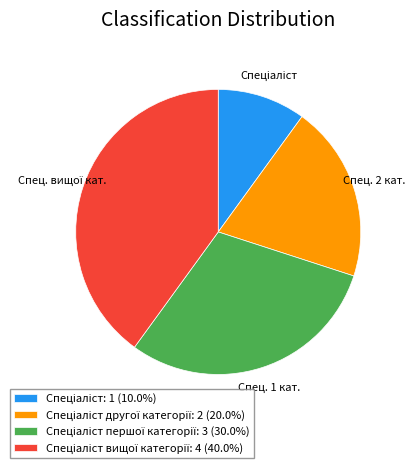

Is there a majority slice in this chart?

No